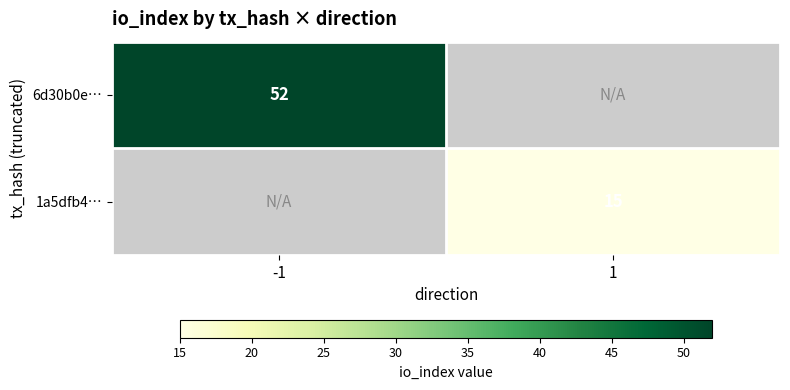

True or false: 6d30b0e… has a value of 52 at -1.

True